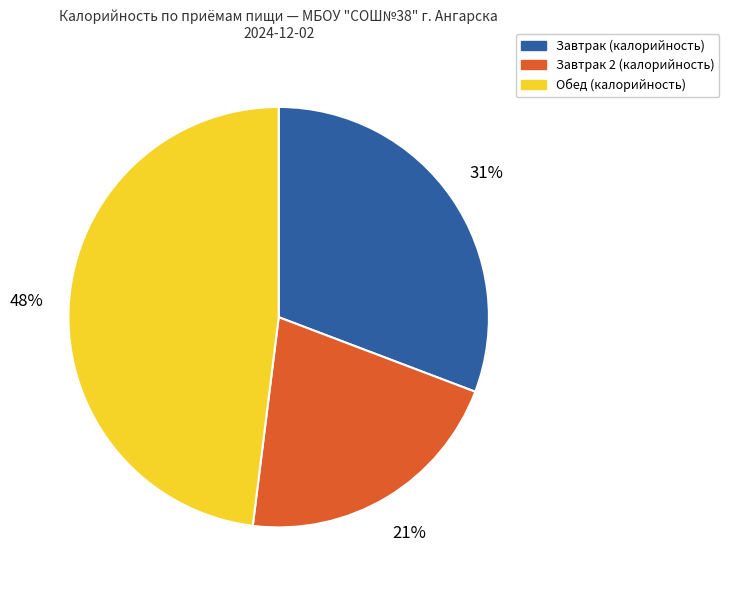

To the nearest percent, what is the average slice percentage?

33%